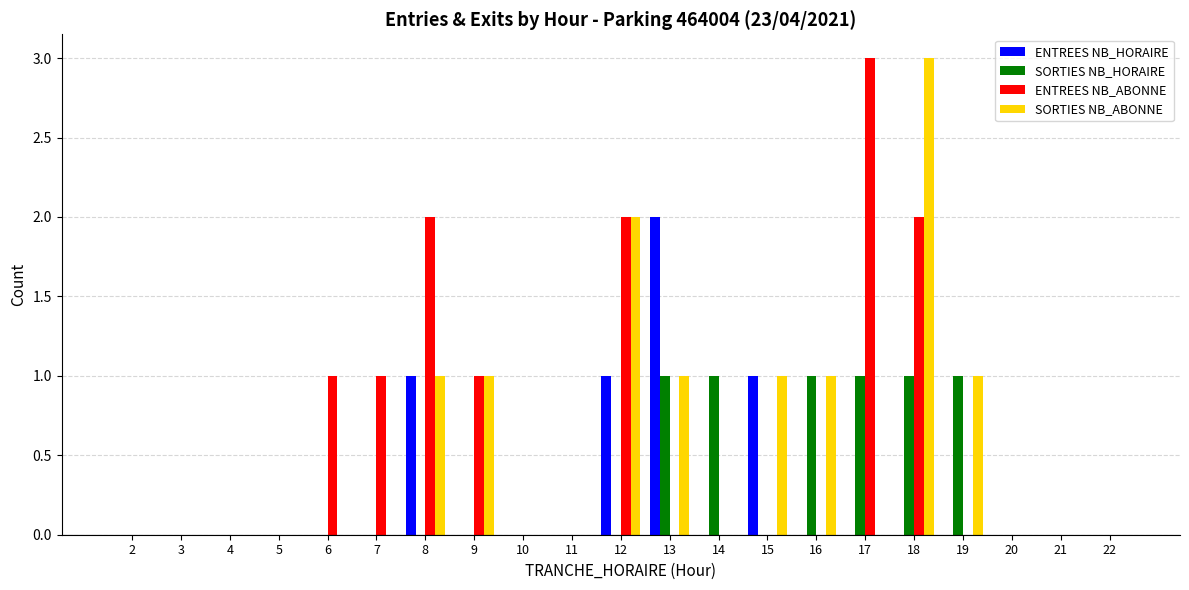

Between 14 and 16, which series saw the biggest shift?

SORTIES NB_ABONNE